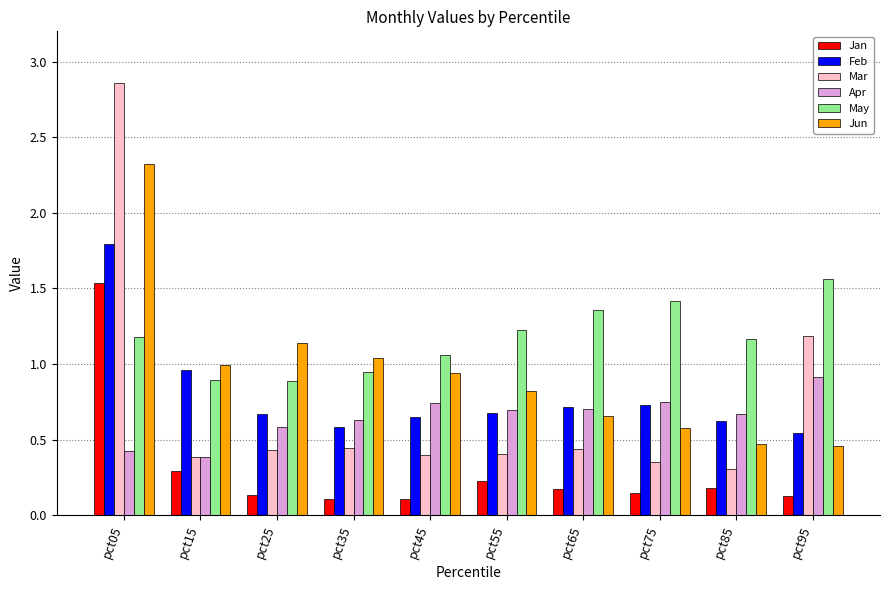

What is the difference between the Apr values at pct15 and pct55?

0.3